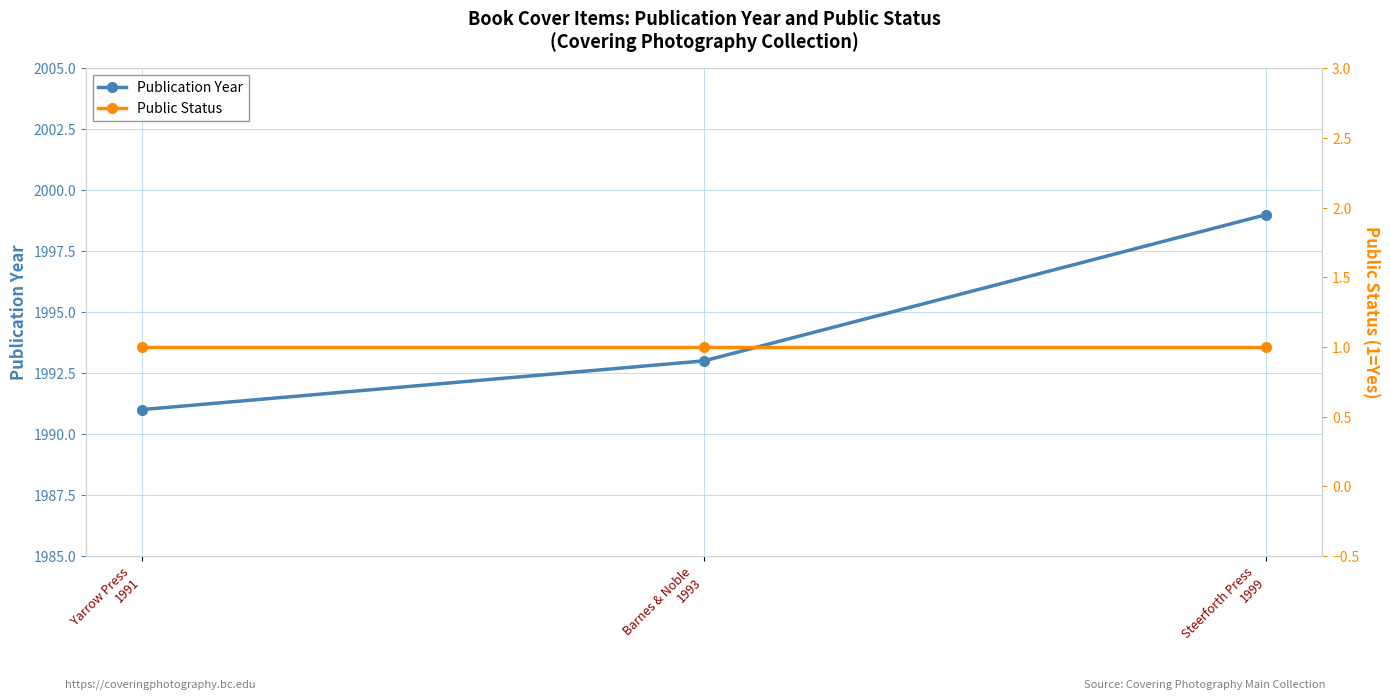

What is the highest value of the Public Status series?

1